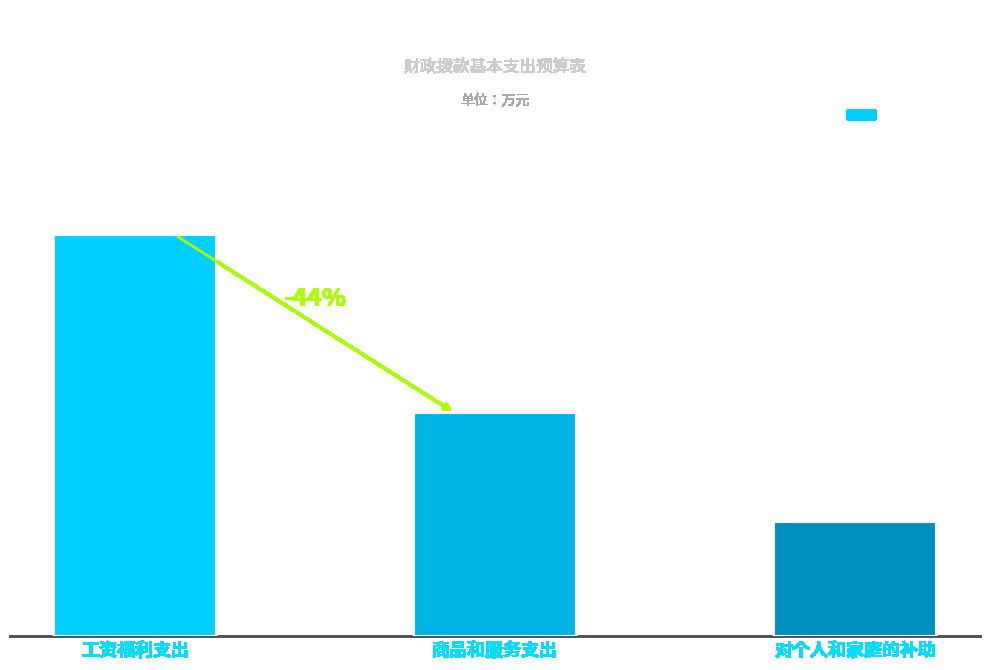

What is the ratio of the value at 工资福利支出 to the value at 商品和服务支出?

1.8